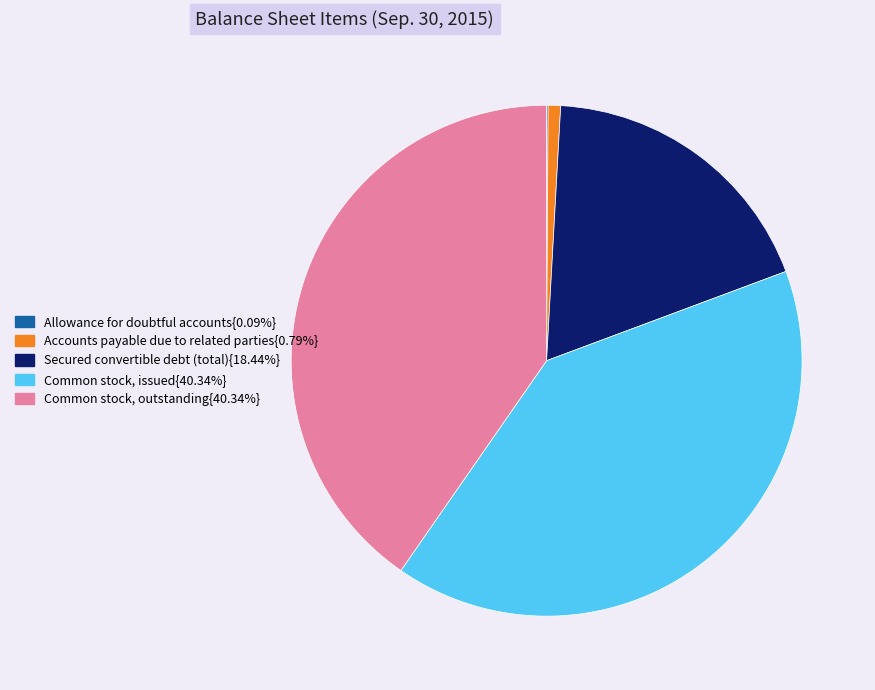

Is there a majority slice in this chart?

No